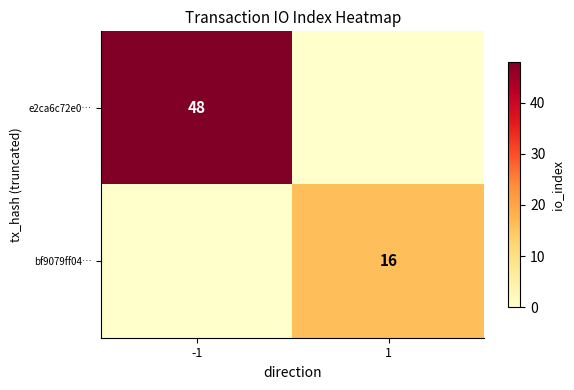

Count the number of data series in this chart.

2